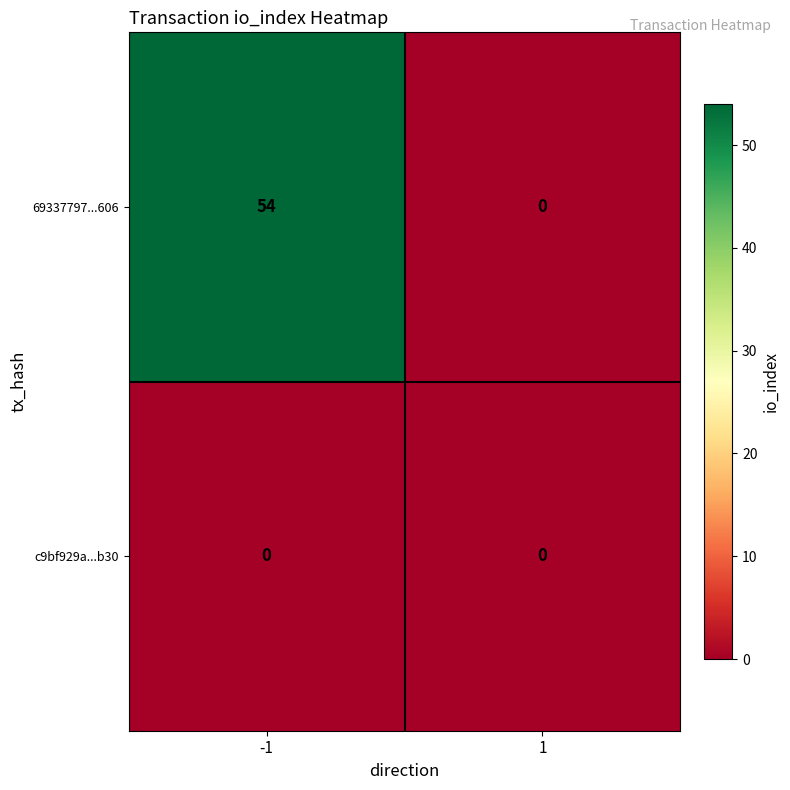

Between -1 and 1, which series saw the biggest shift?

69337797...606